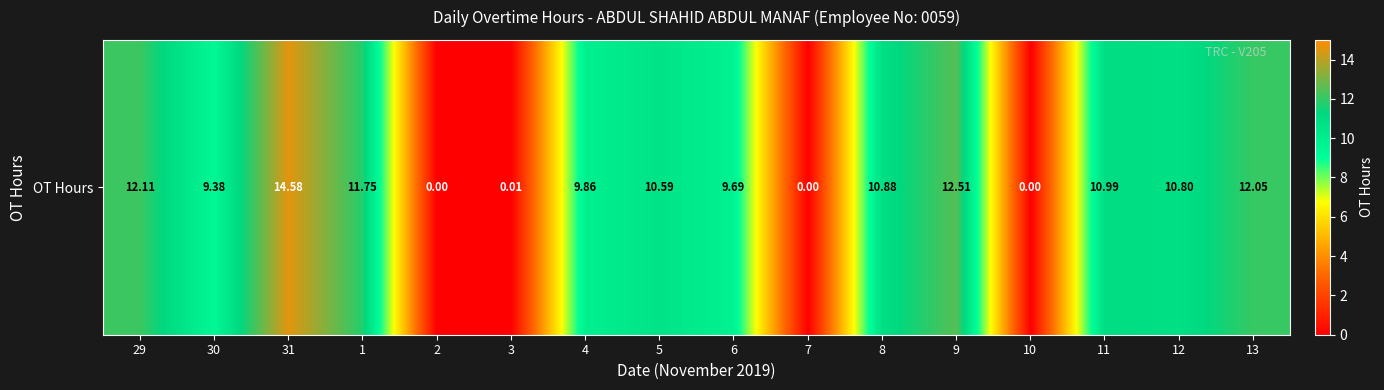

Reading left to right, extract all data points from this chart.

29=12.1	30=9.4	31=14.6	1=11.8	2=0.0	3=0.0	4=9.9	5=10.6	6=9.7	7=0.0	8=10.9	9=12.5	10=0.0	11=11.0	12=10.8	13=12.1